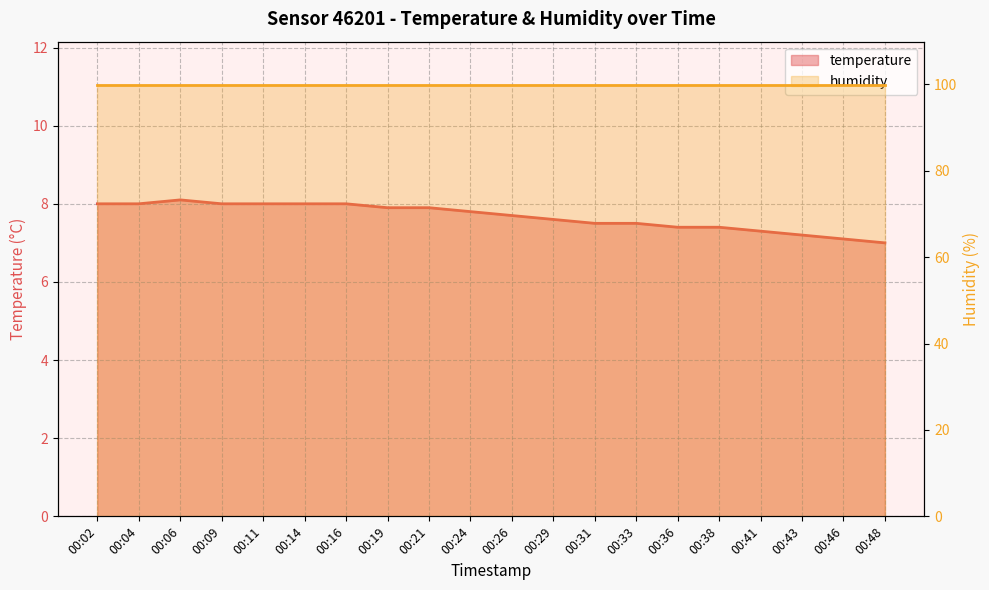

Which has a higher value, 00:21 or 00:19?

00:21